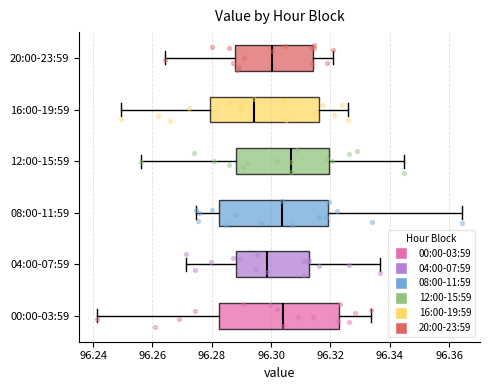

Comparing the boxes themselves (not the whiskers), which one is the widest?

00:00-03:59